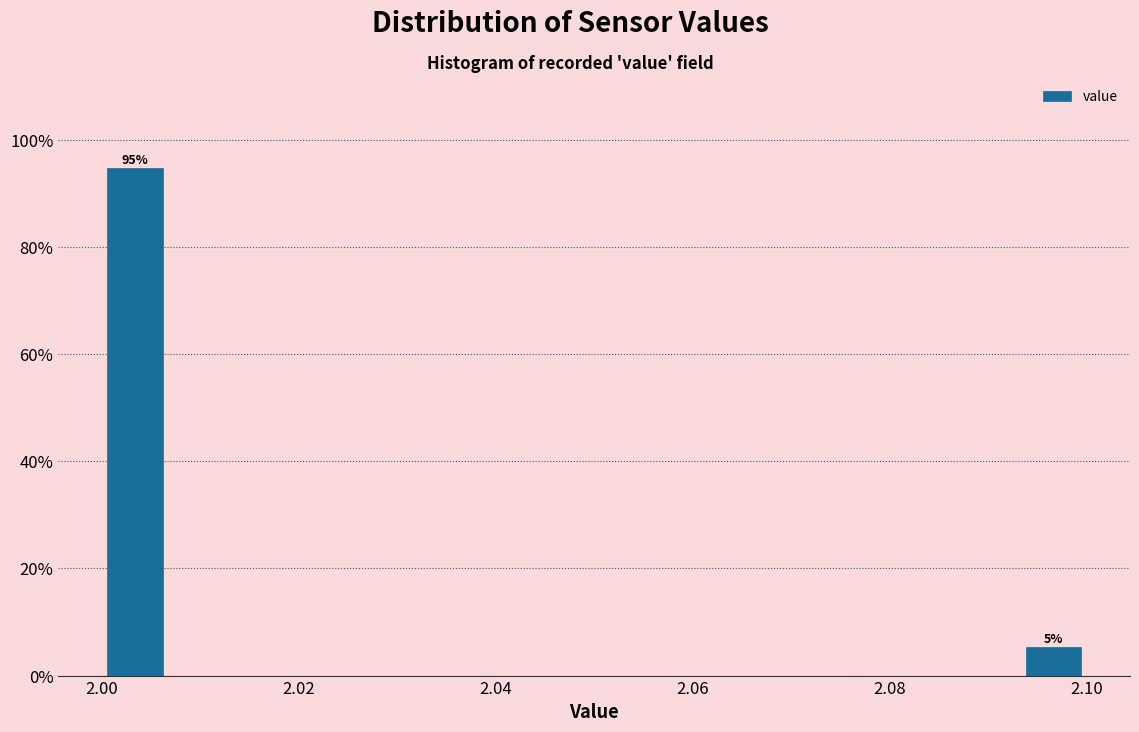

Read against the x-axis, roughly where is the centre of the tallest bar?

2.004